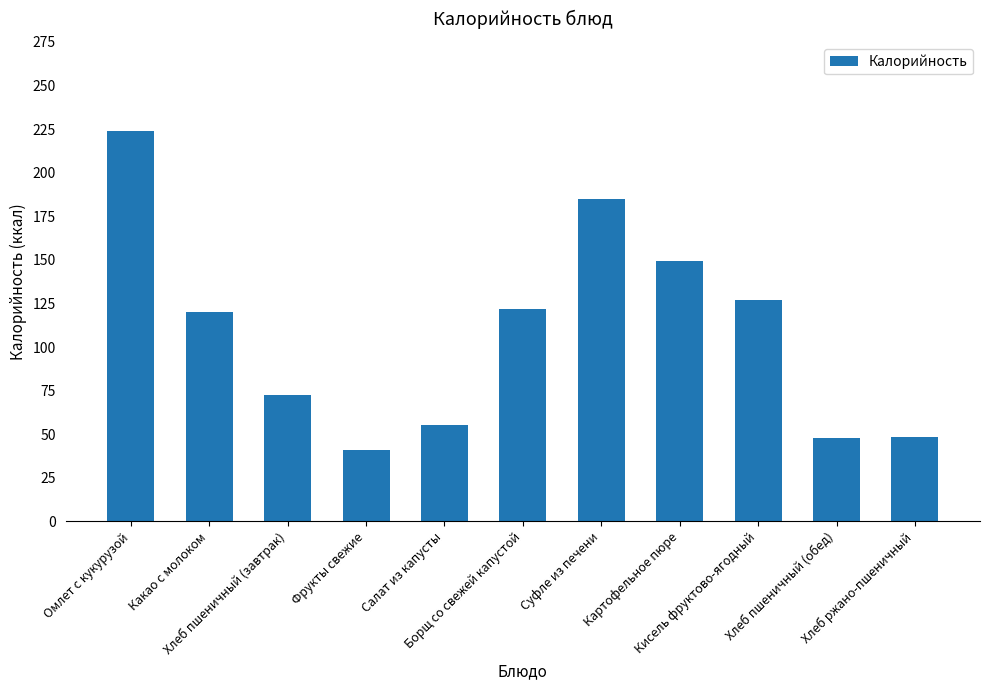

Between Омлет с кукурузой and Борщ со свежей капустой, which is larger?

Омлет с кукурузой